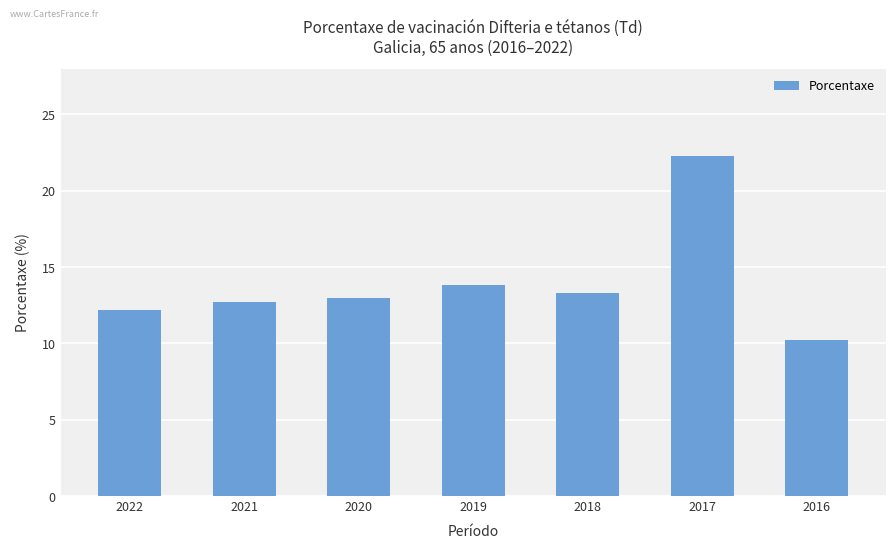

Rank the categories by value from lowest to highest.

2016, 2022, 2021, 2020, 2018, 2019, 2017